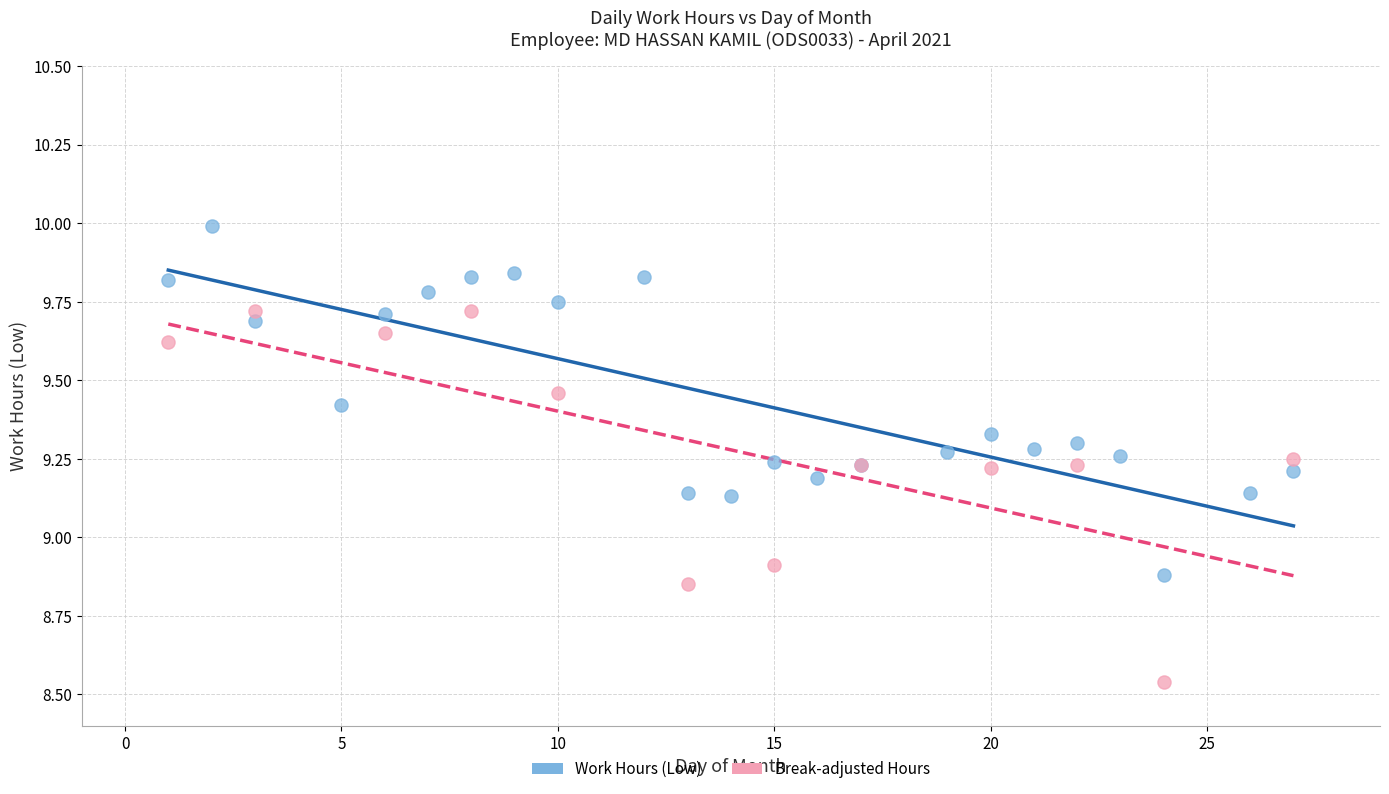

Which series contains the lowest Y value?

Break-adjusted Hours